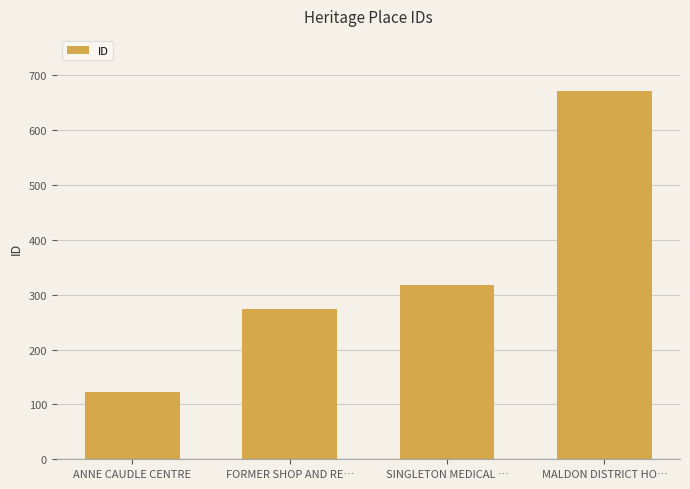

Is it true that the value at ANNE CAUDLE CENTRE is 123?

True